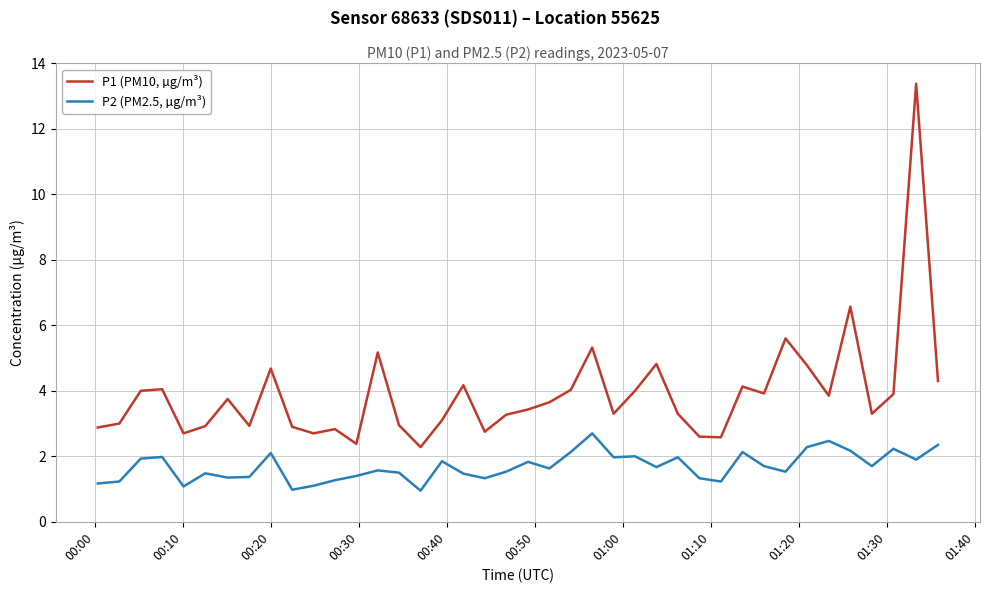

True or false: P2 (PM2.5, µg/m³) and P1 (PM10, µg/m³) intersect in this chart.

False